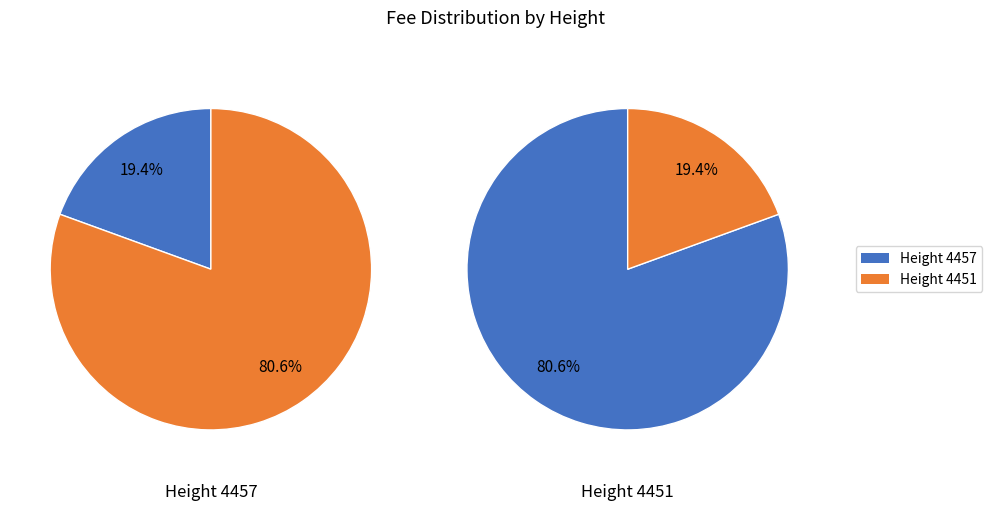

Which category has the smallest portion of the pie?

4457